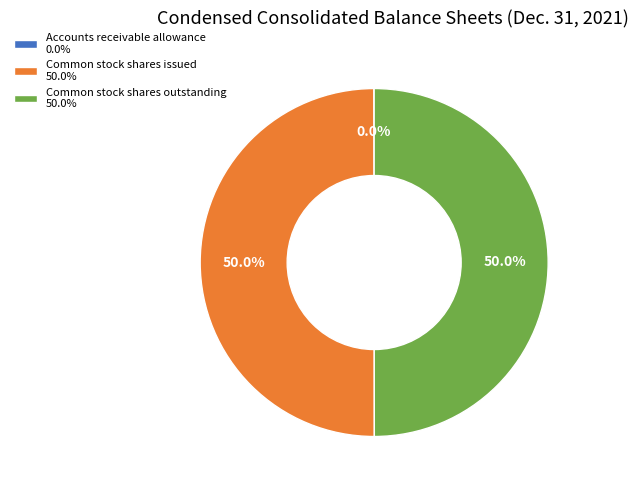

Combined, do Common stock shares outstanding 50.0% and Common stock shares issued 50.0% account for over 50%?

Yes